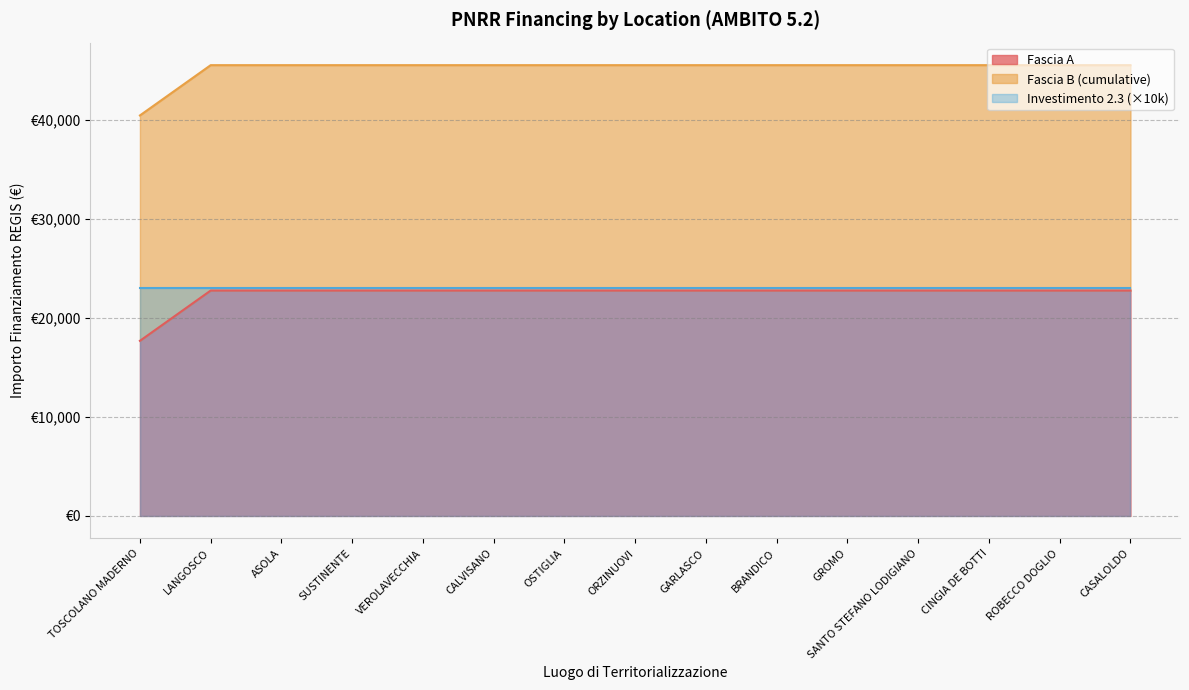

What is the value of the Investimento 2.3 point at the 8th from the left?

2.3